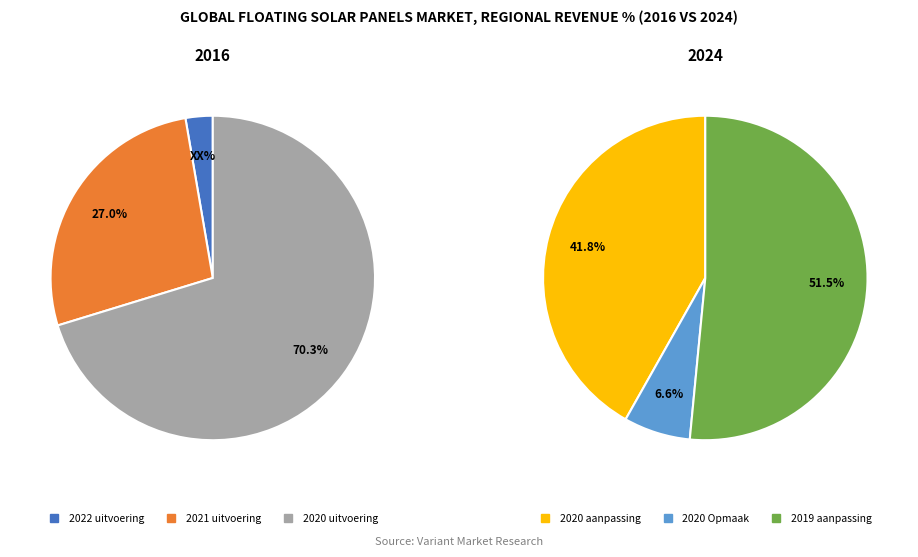

How many slices are in this pie chart?

6